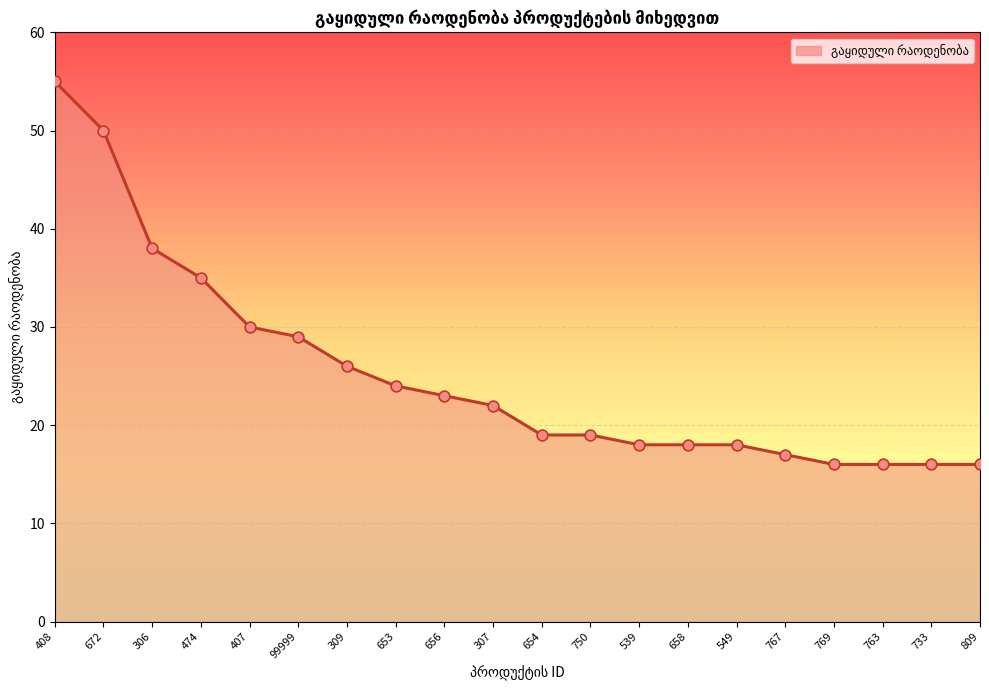

Approximately how many times larger is the value at 99999 compared to 407?

1.0